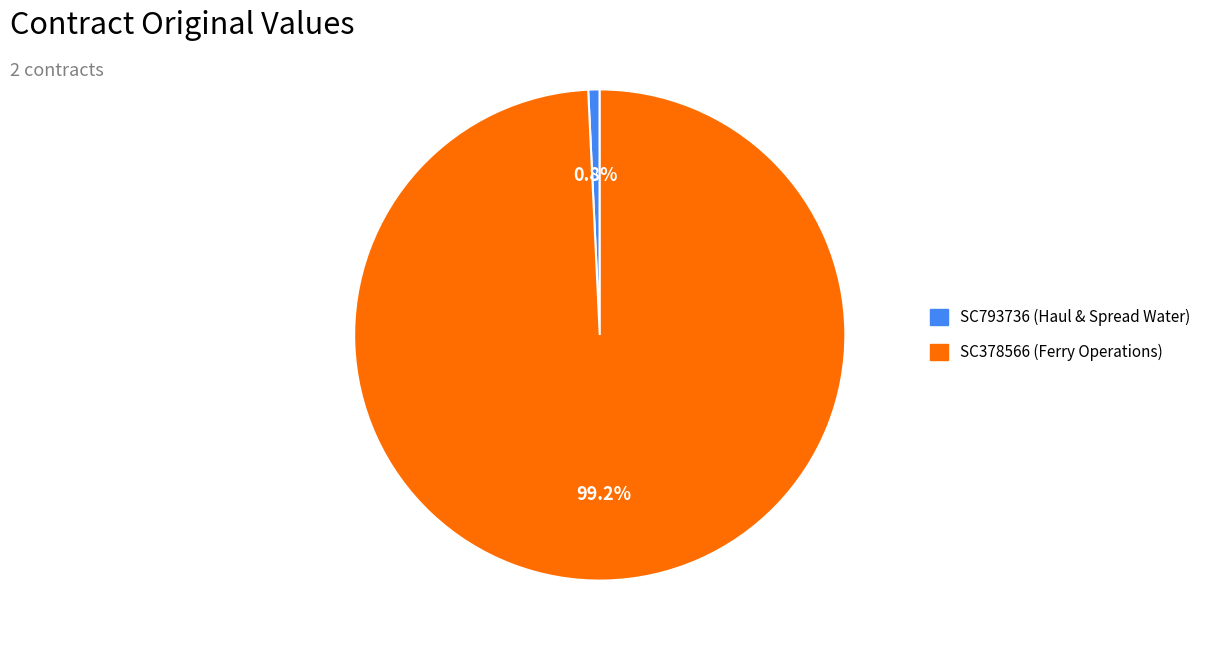

Combined, what portion of the pie is SC793736 and SC378566?

100.0%